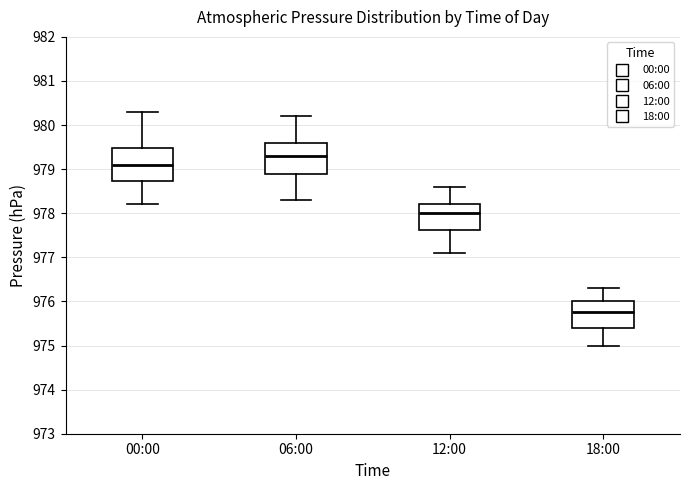

Which box's median line is the lowest?

18:00